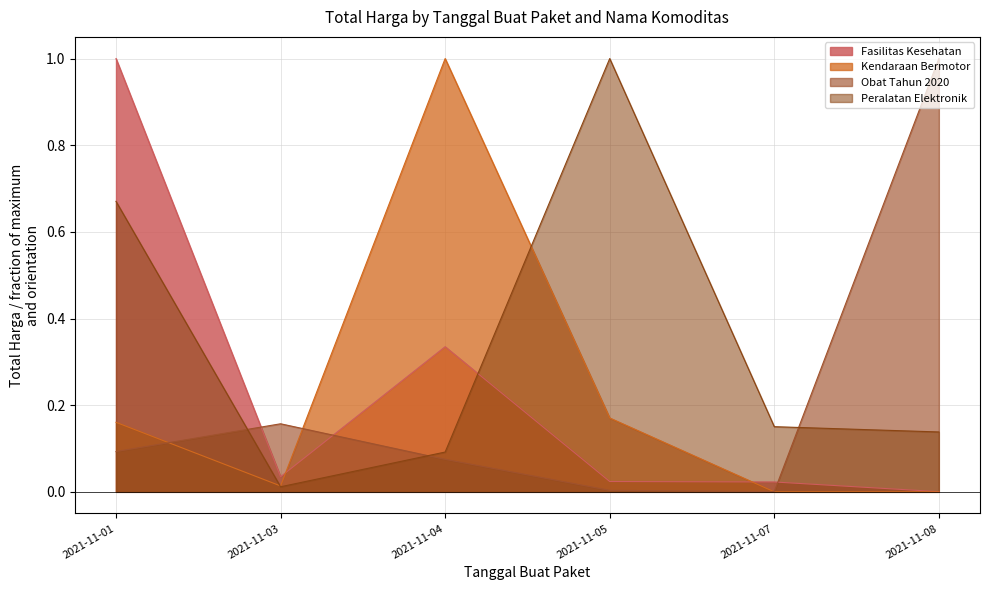

Rank the series by their maximum value, from highest to lowest.

Fasilitas Kesehatan, Kendaraan Bermotor, Obat Tahun 2020, Peralatan Elektronik